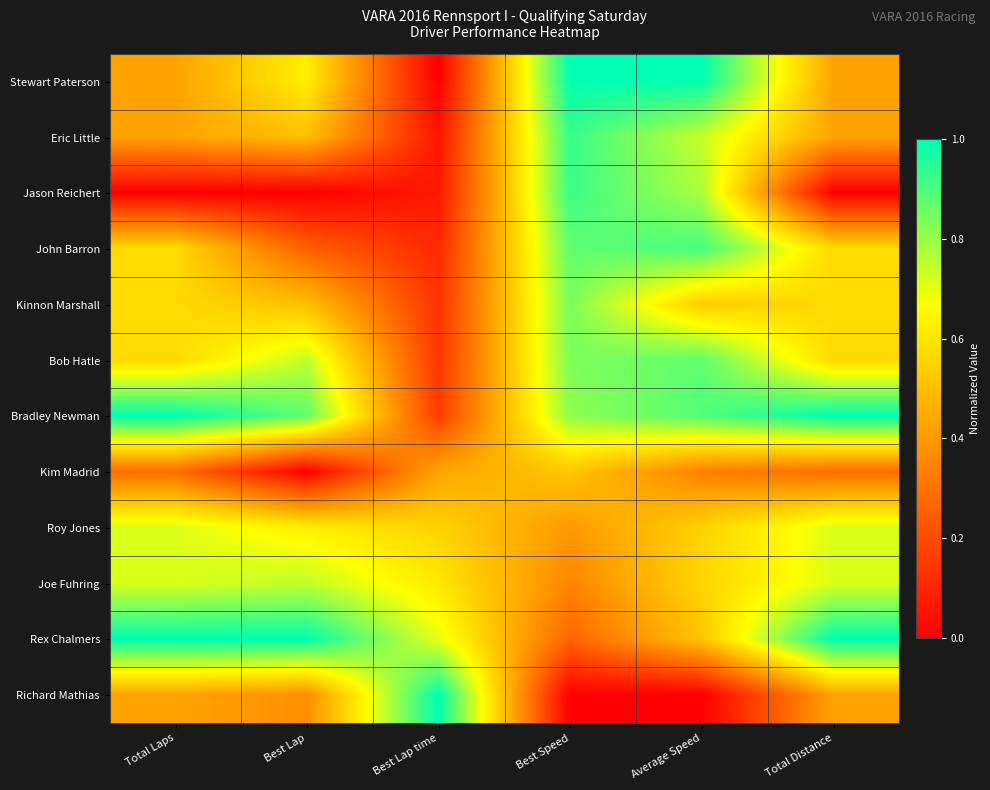

What is the total value across all series at Total Laps?

6.7